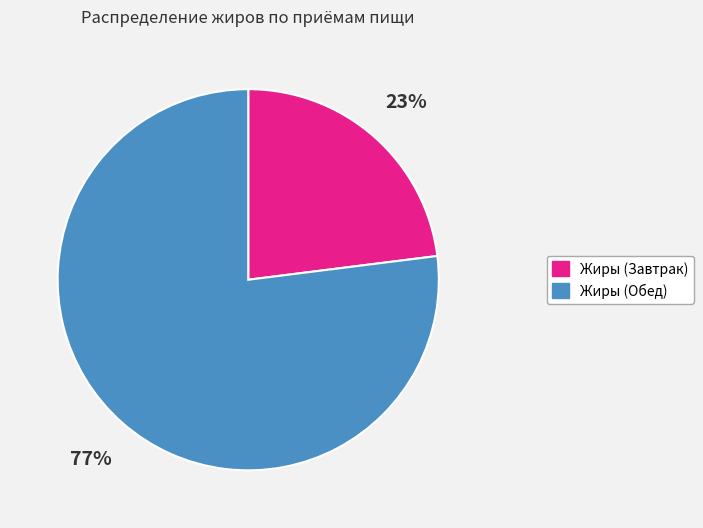

Count the number of slices in the pie.

2